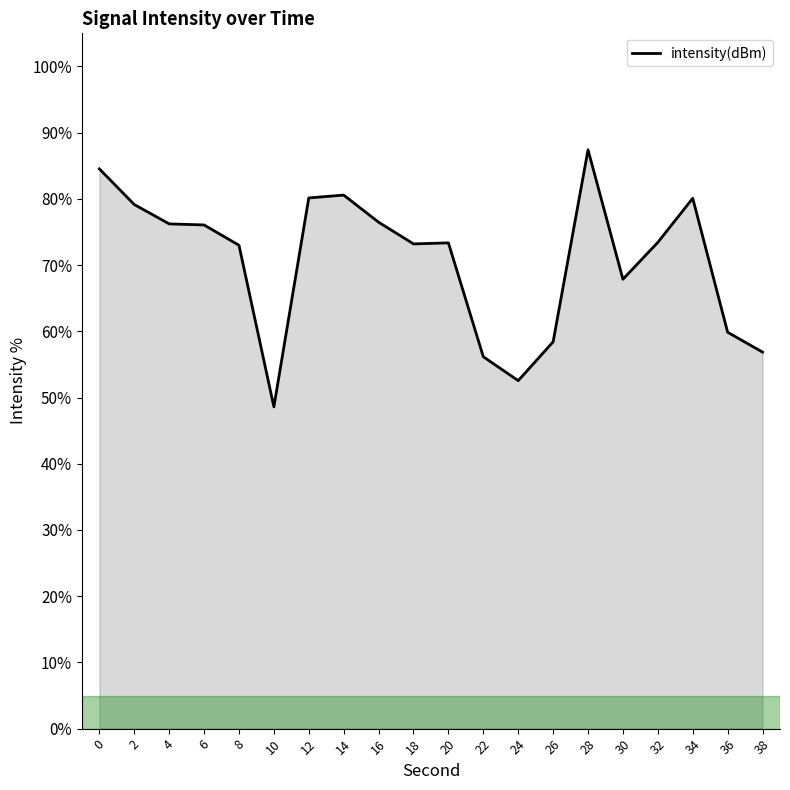

How many lines are shown in the chart?

1